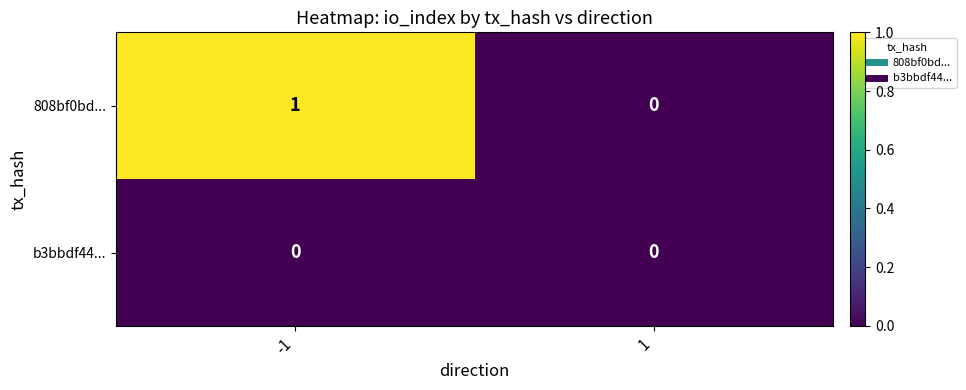

What is the difference between the highest and lowest values at -1?

1